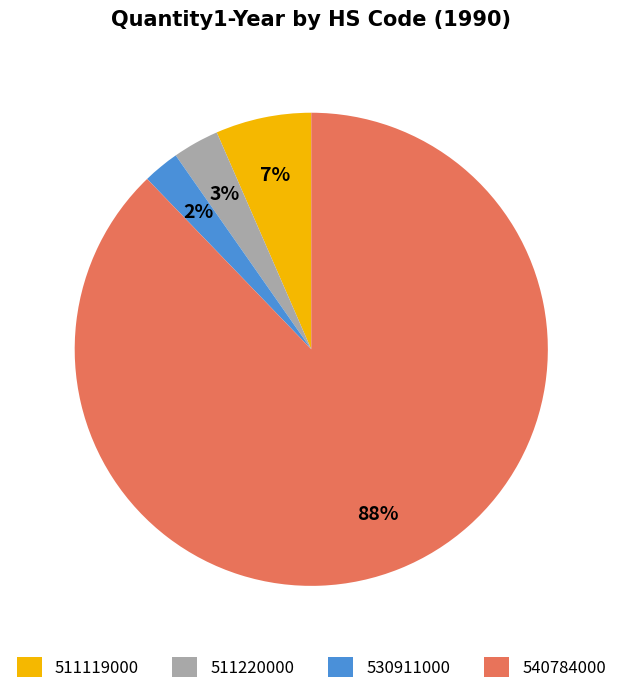

How many segments does this pie chart have?

4